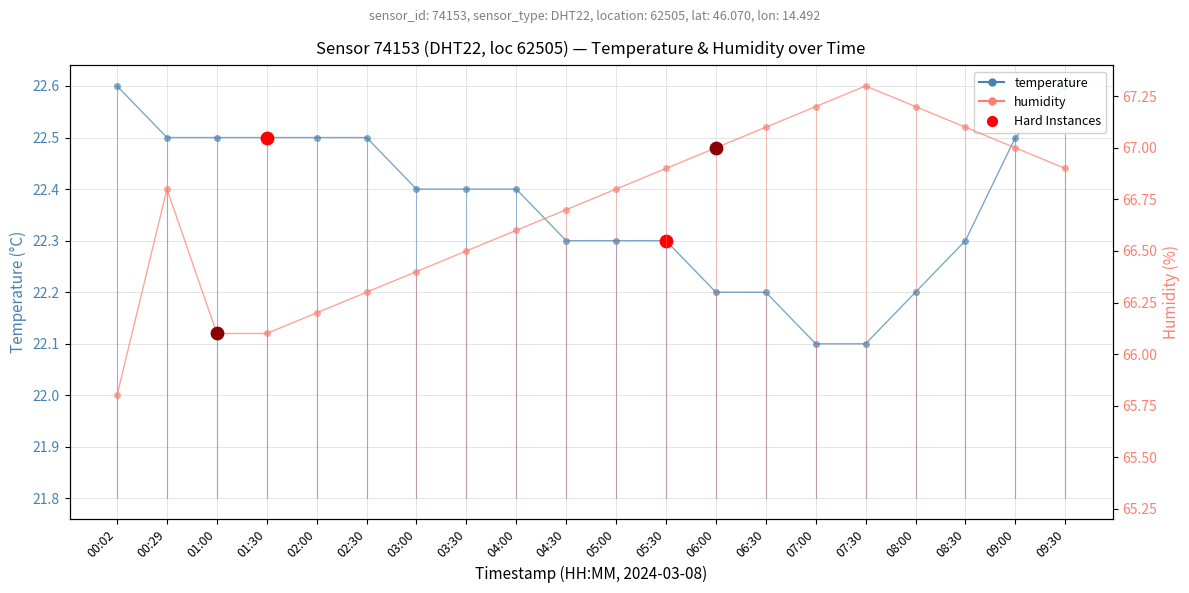

Which series has the widest spread of Y values?

humidity